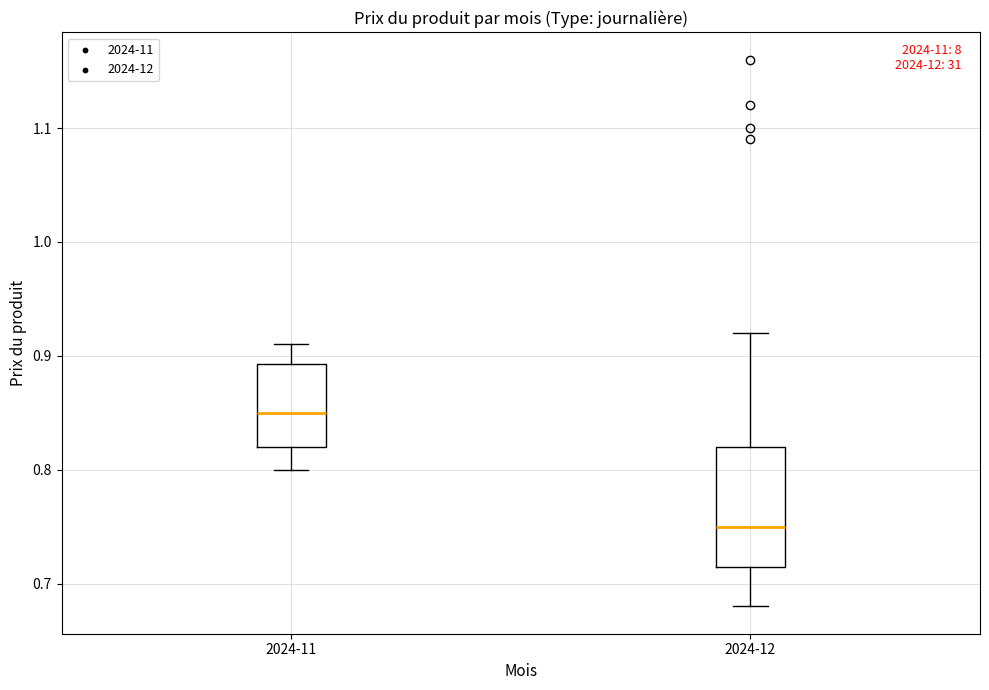

Which box has the lowest median line?

2024-12